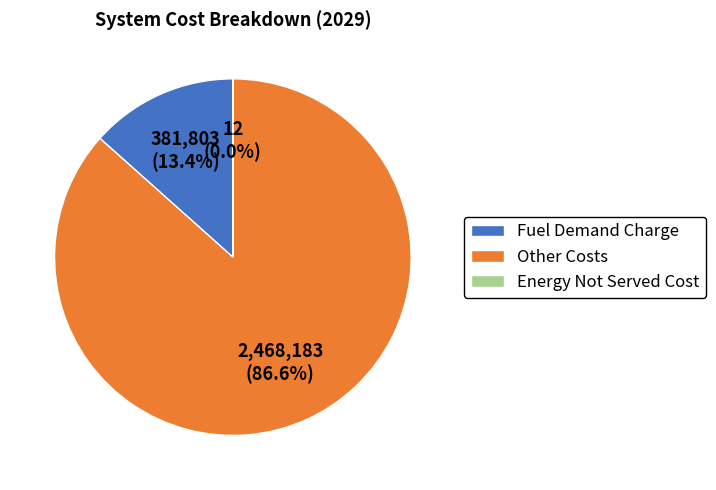

How much of the chart is everything except Other Costs?

13.4%